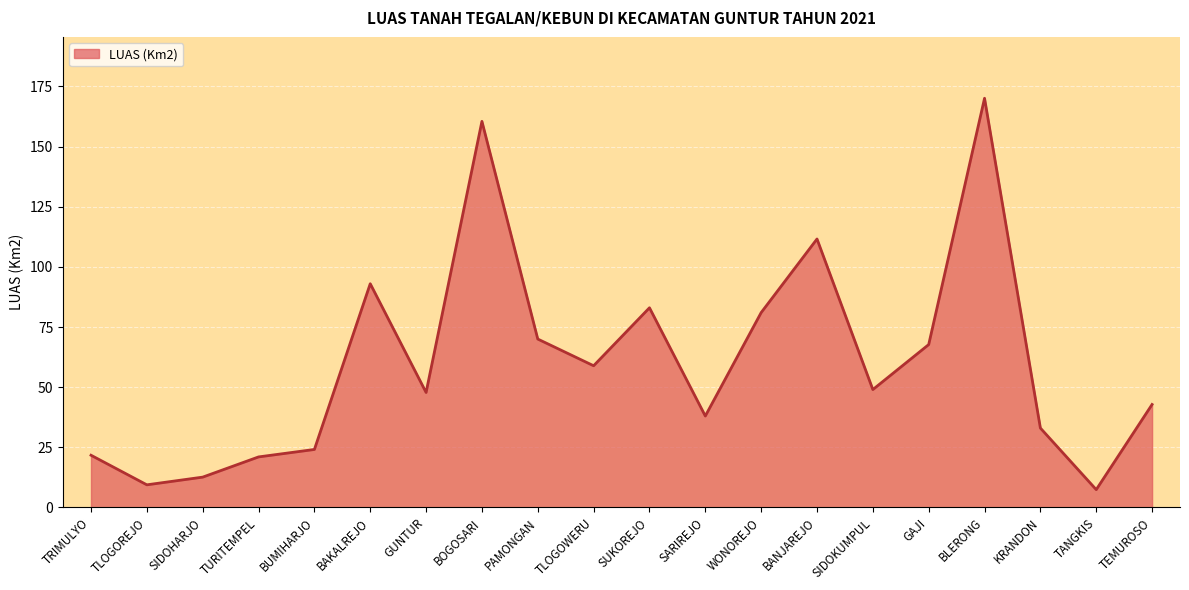

What is the greatest value displayed?

170.1